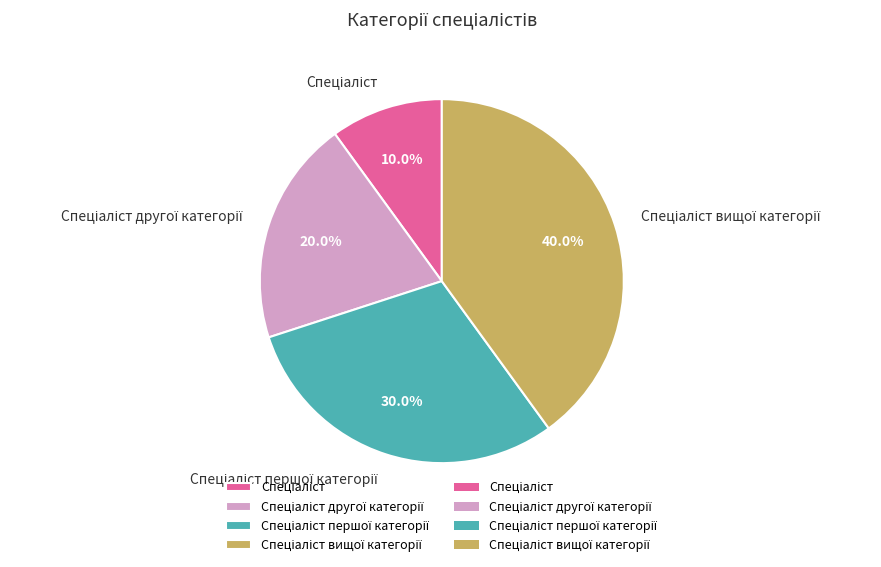

Is there any slice that represents more than half of the pie?

No